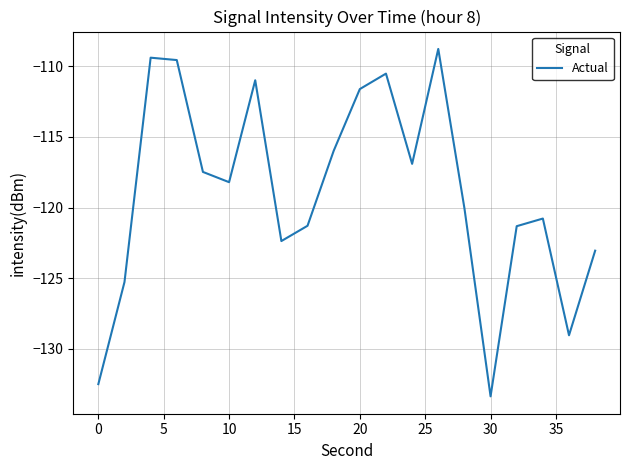

How many values are below -118?

11